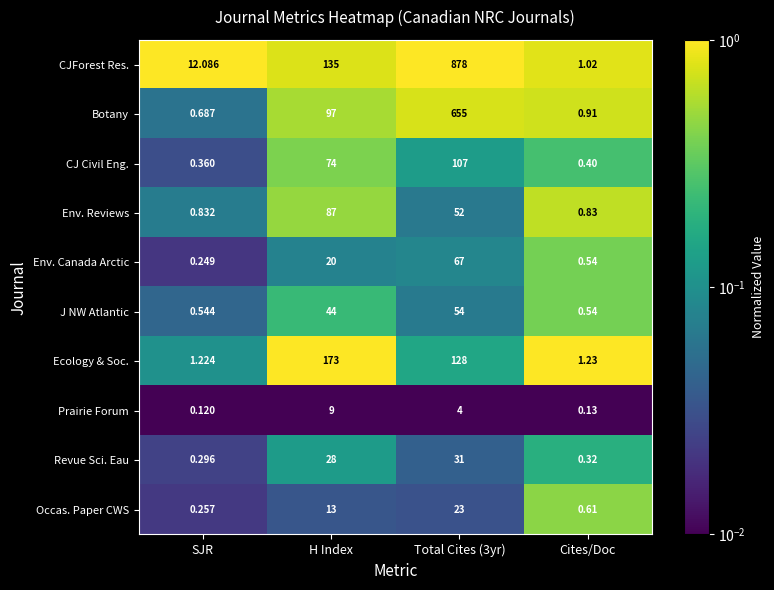

Rank the series at SJR from lowest to highest value.

Prairie Forum, Env. Canada Arctic, Occas. Paper CWS, Revue Sci. Eau, CJ Civil Eng., J NW Atlantic, Botany, Env. Reviews, Ecology & Soc., CJForest Res.